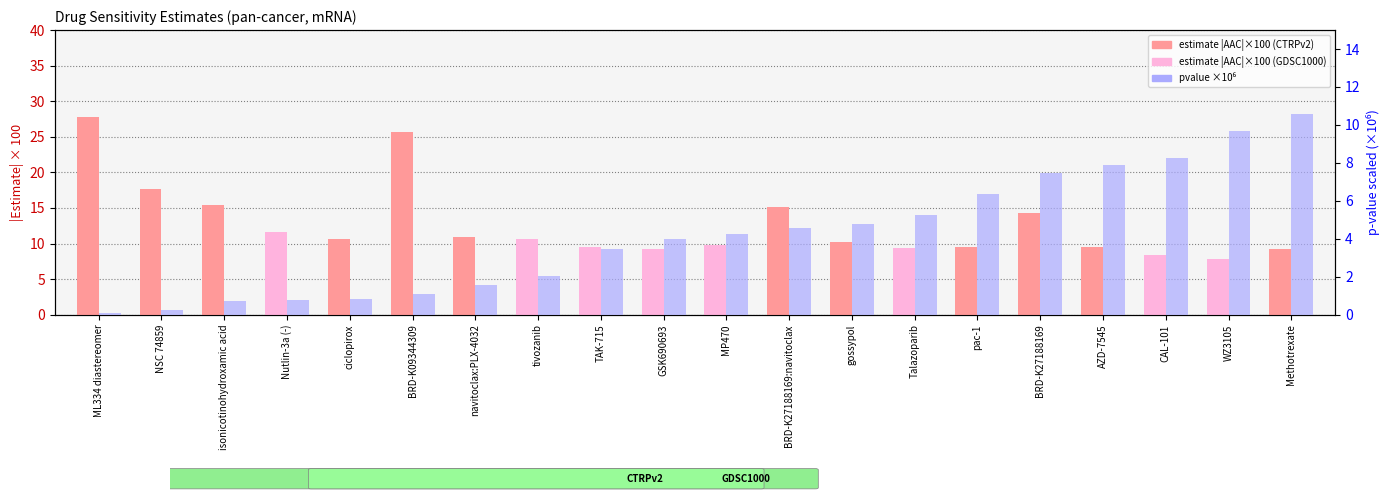

Reading left to right, extract all data points from this chart.

estimate (|AAC|×100): 27.8	17.7	15.4	11.6	10.7	25.7	10.9	10.7	9.6	9.3	9.8	15.1	10.2	9.4	9.6	14.3	9.6	8.4	7.8	9.3
pvalue scaled (×10): 0.1	0.2	0.7	0.8	0.8	1.1	1.6	2.0	3.4	4.0	4.3	4.6	4.8	5.2	6.4	7.5	7.9	8.3	9.7	10.6